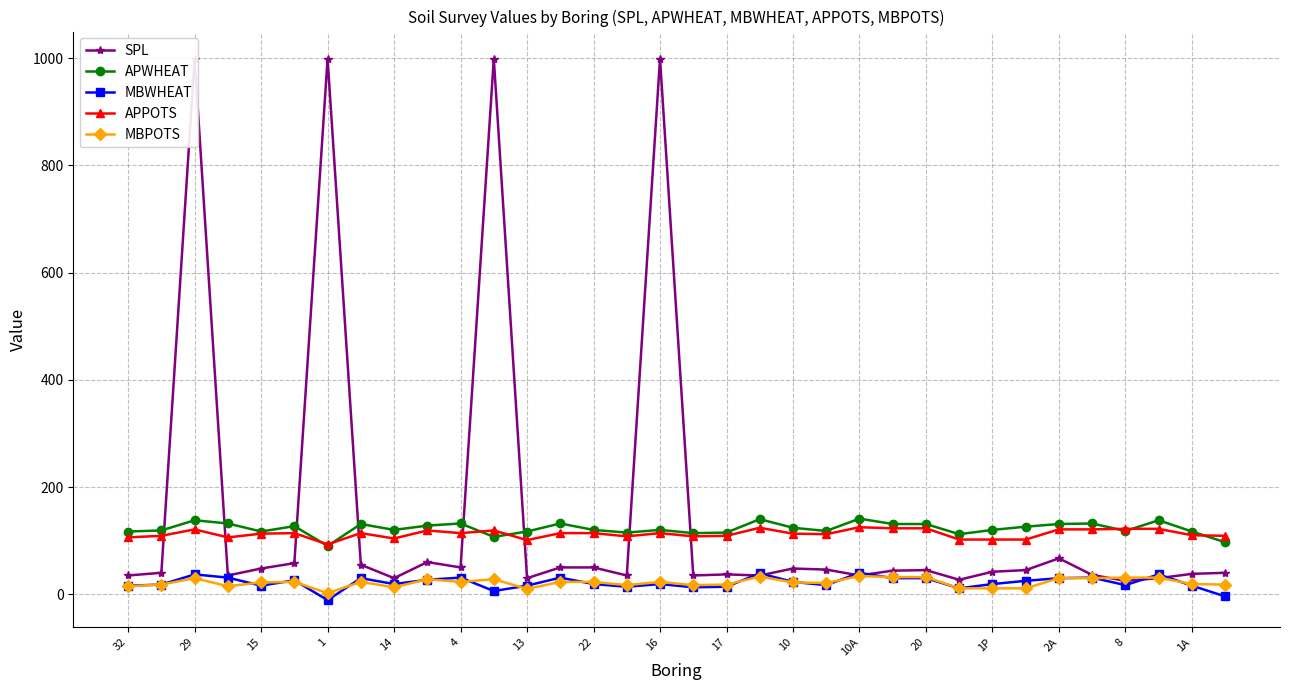

How many lines are shown in the chart?

5